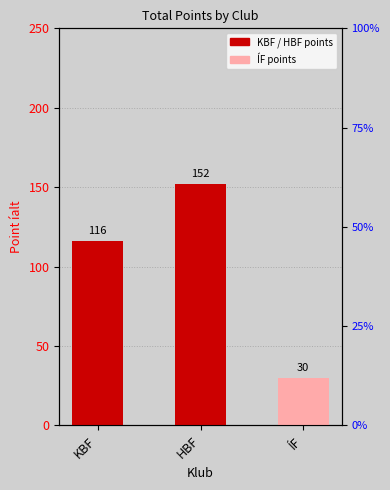

How many data points are less than 116?

1